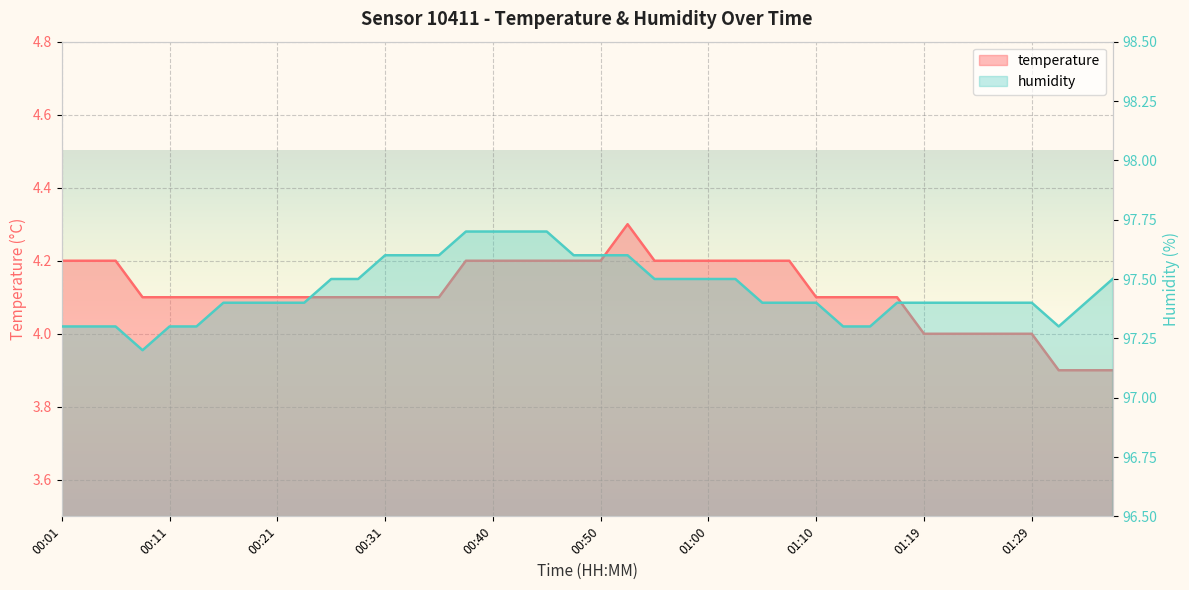

How many data points in temperature are less than 4?

3